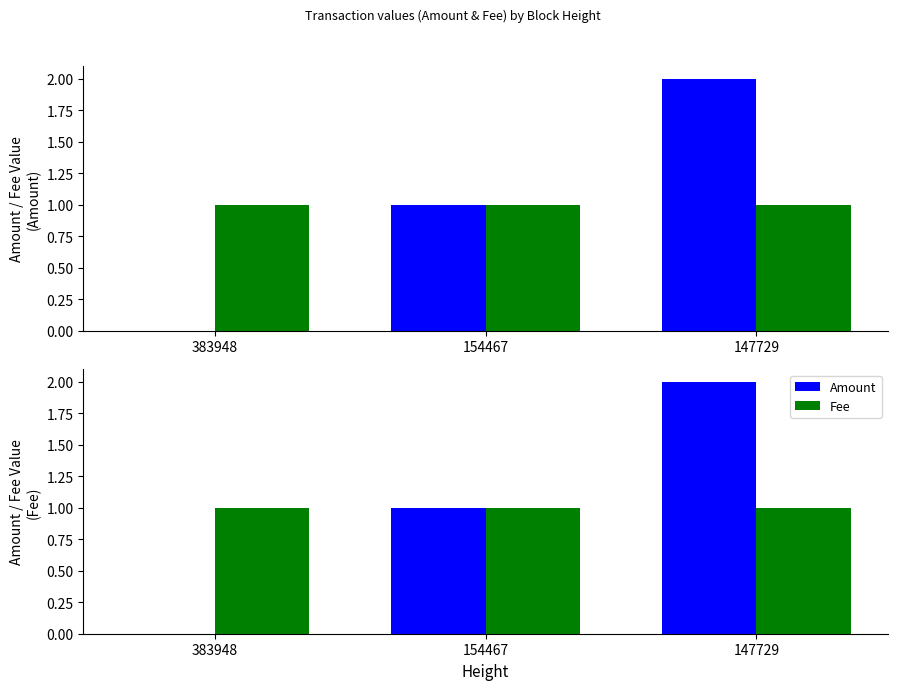

What are all the series names shown in the legend?

Amount, Fee